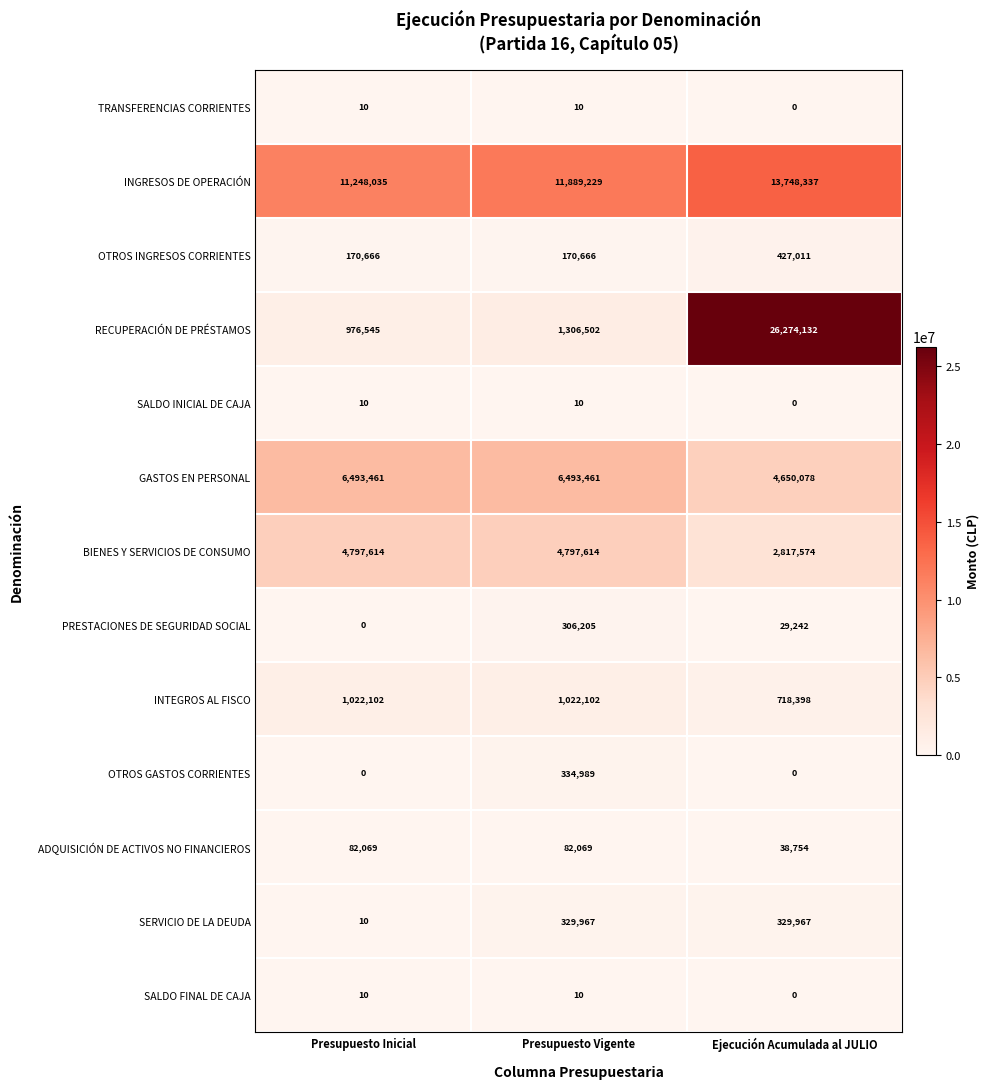

Between Presupuesto Inicial and Presupuesto Vigente, which series saw the biggest shift?

INGRESOS DE OPERACIÓN